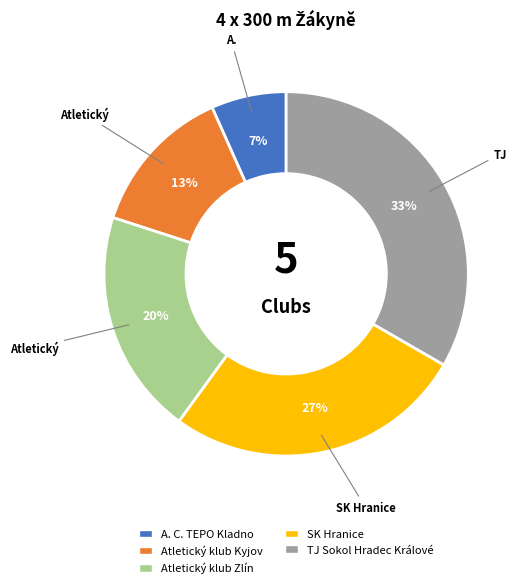

What is the ratio of the value at A. C. TEPO Kladno to the value at Atletický klub Zlín?

0.3